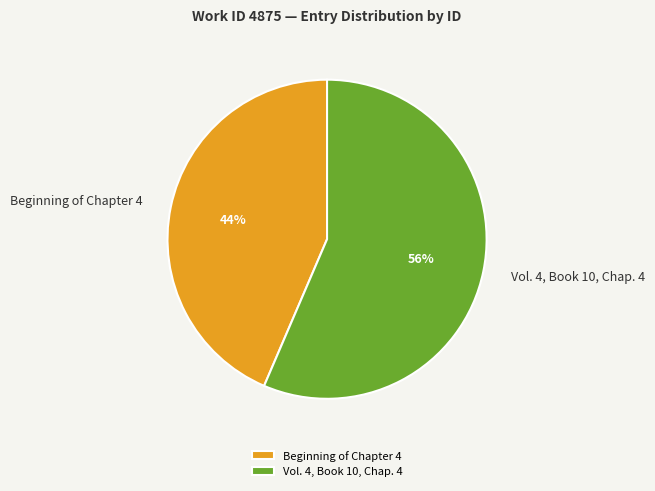

Which category has the biggest portion of the pie?

Vol. 4, Book 10, Chap. 4